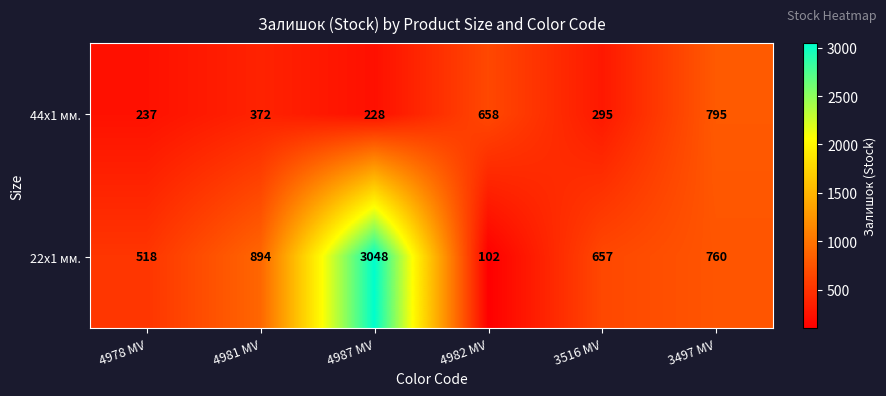

The 44x1 мм. series shows 85 at 4987 MV. True or false?

False